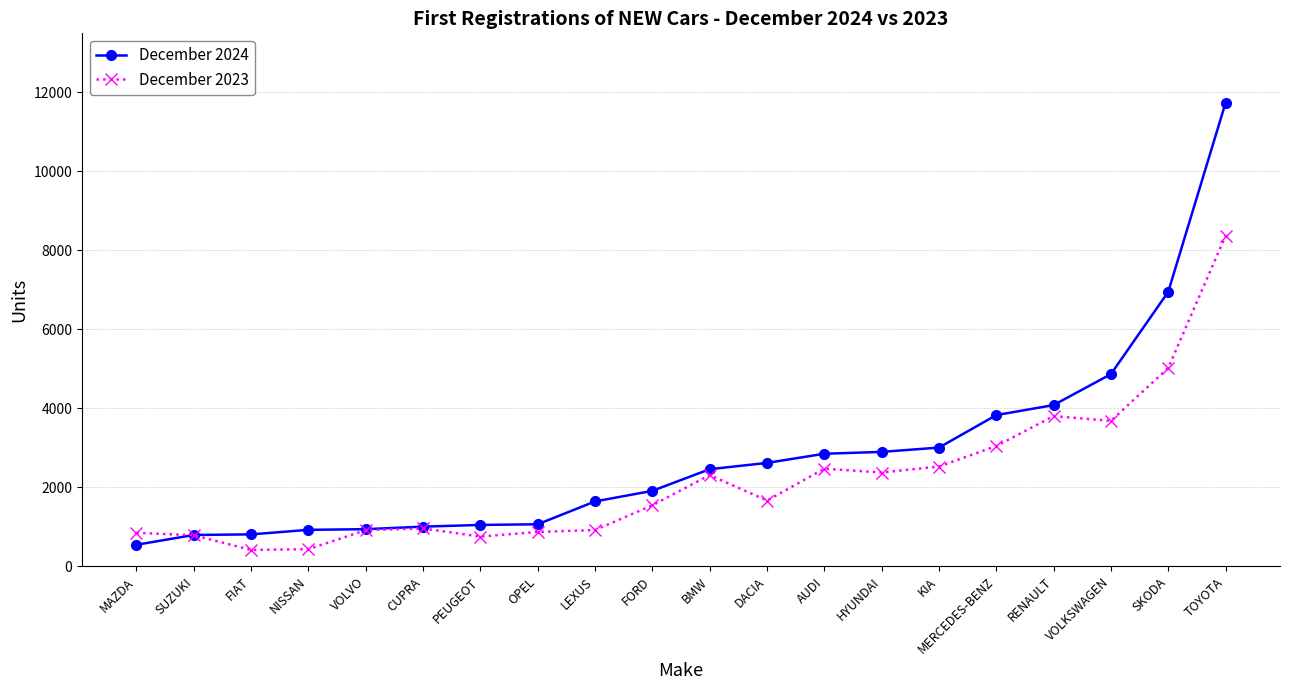

The December 2023 series shows 1377 at CUPRA. True or false?

False